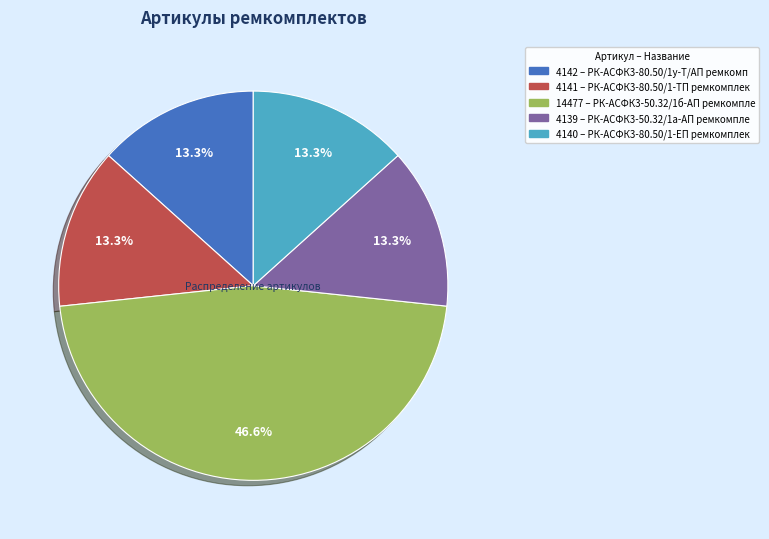

Is there a majority slice in this chart?

No